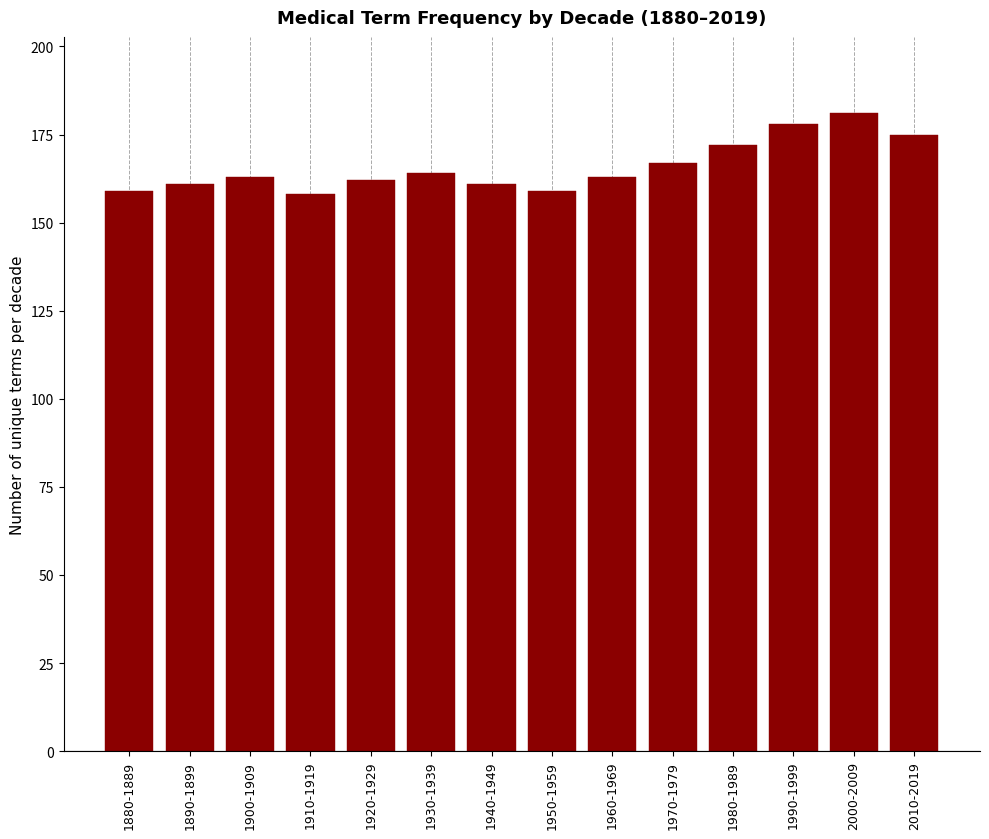

Reading left to right, list all the values displayed in this chart.

159	161	163	158	162	164	161	159	163	167	172	178	181	175